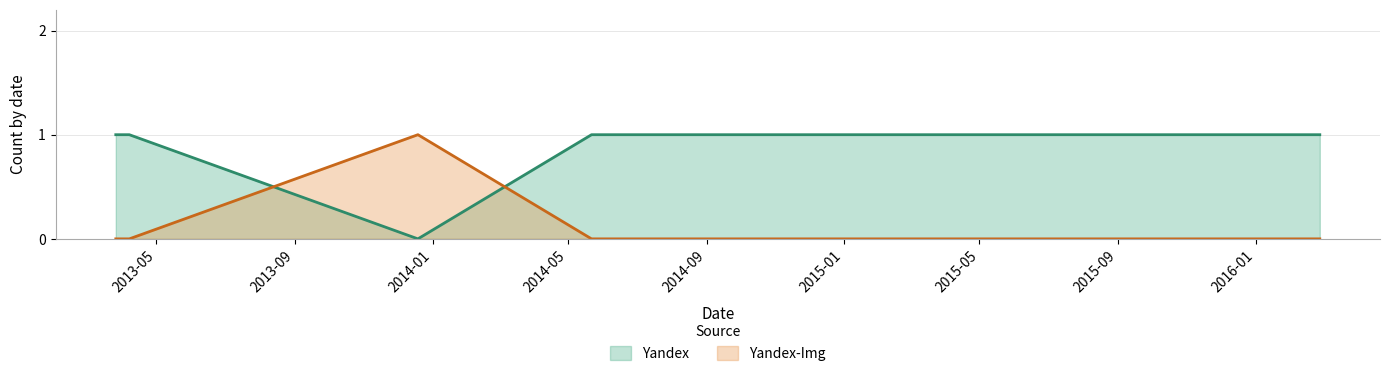

True or false: Yandex has more than 0 interior local peaks.

False